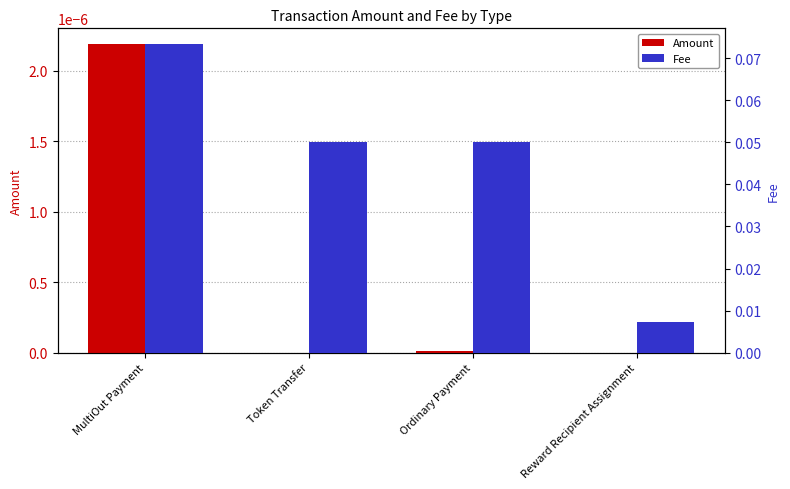

What is the label of the 3rd bar from the right?

Token Transfer